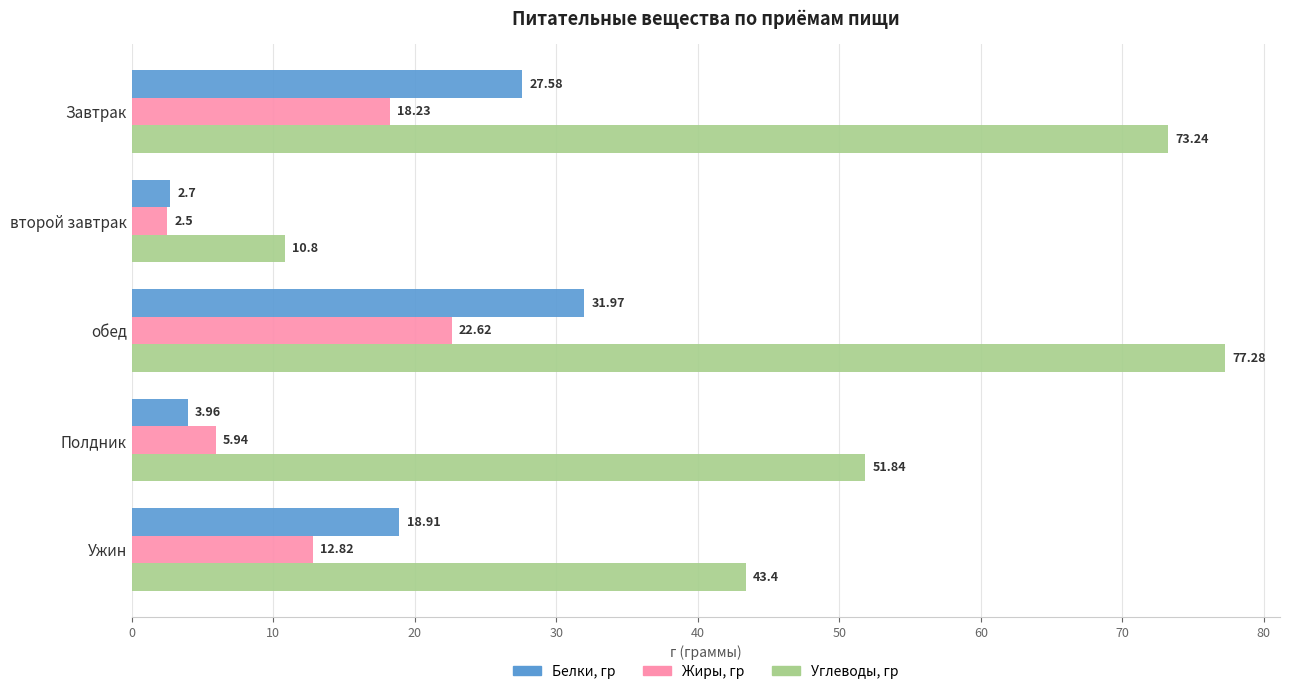

What is the difference between the maximum and second lowest values in the Жиры, гр series?

16.7